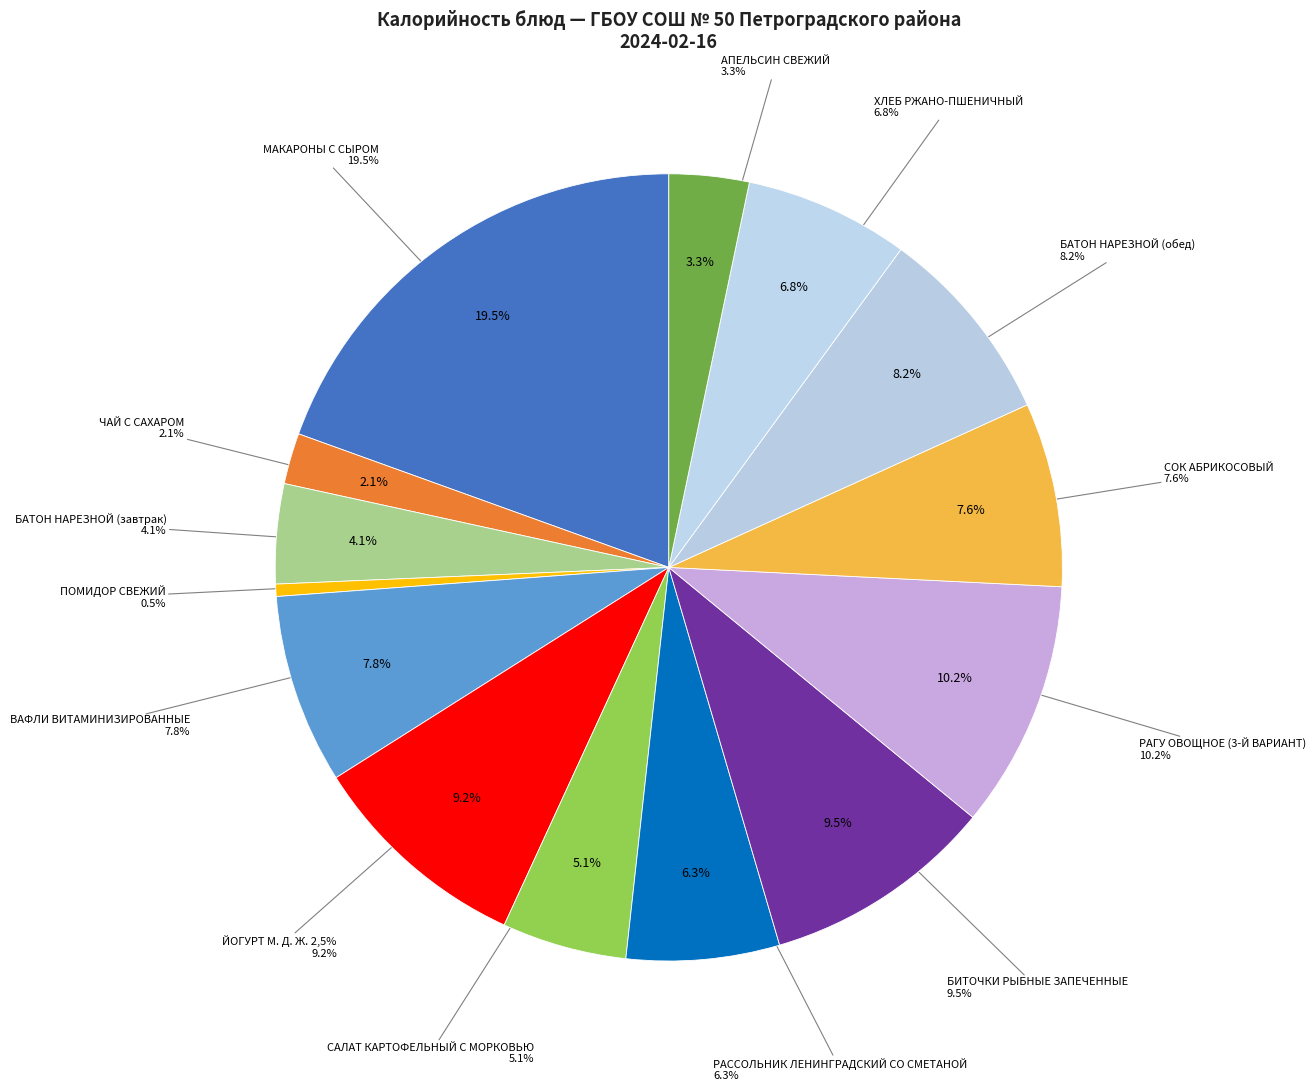

To the nearest percent, what is the combined percentage of САЛАТ КАРТОФЕЛЬНЫЙ С МОРКОВЬЮ and БАТОН НАРЕЗНОЙ (завтрак)?

9%